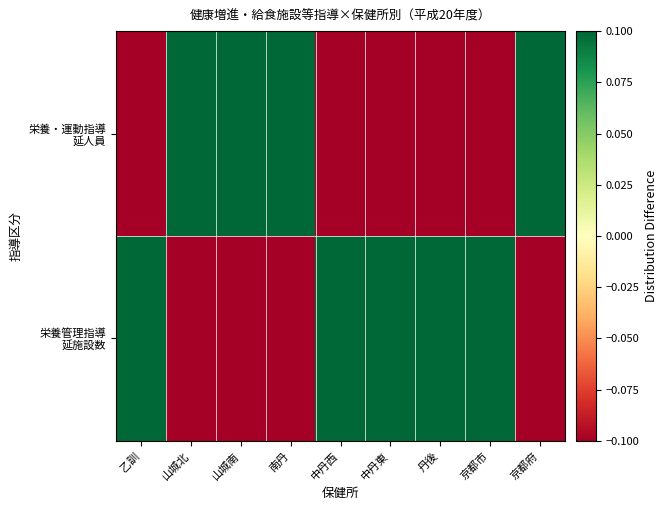

What is the difference between the highest and lowest values at 京都府?

0.6